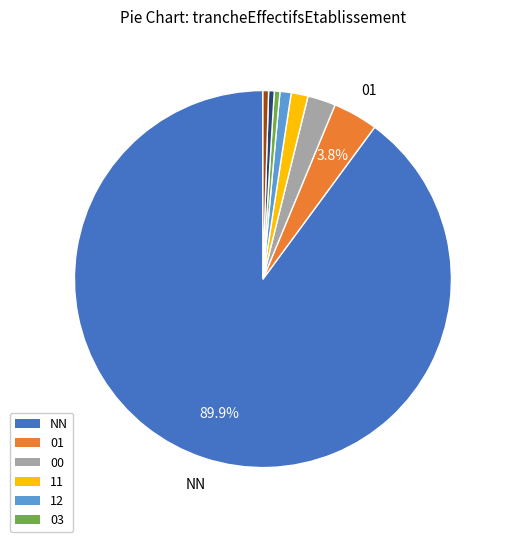

Is there a majority slice in this chart?

Yes